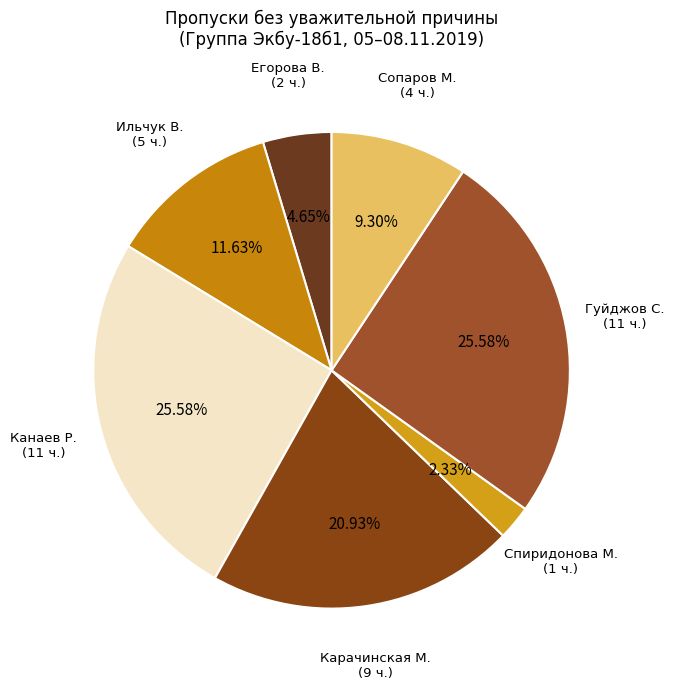

Is there a majority slice in this chart?

No